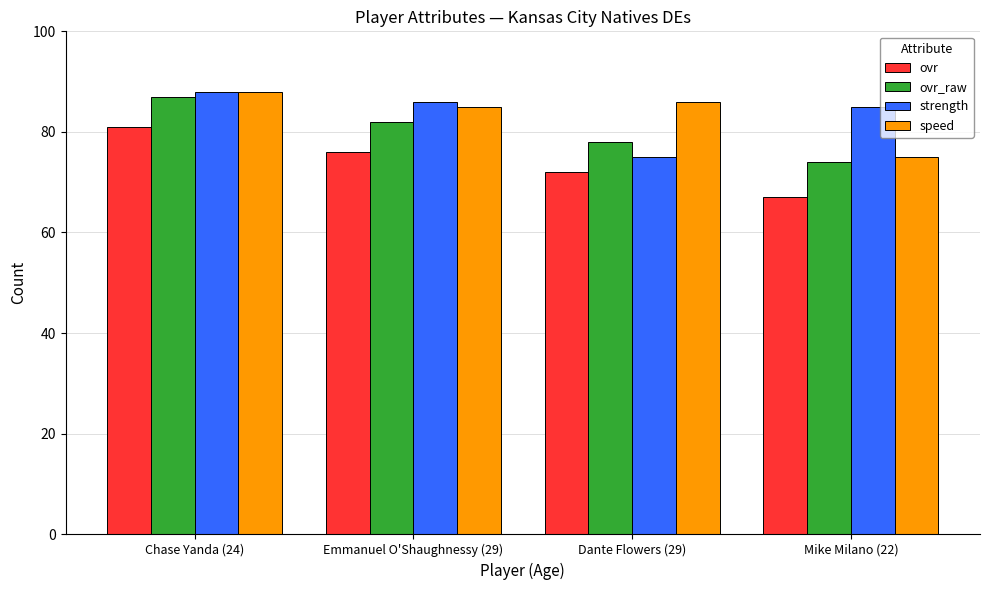

What is the value of the ovr_raw bar at the 2nd from the left?

82